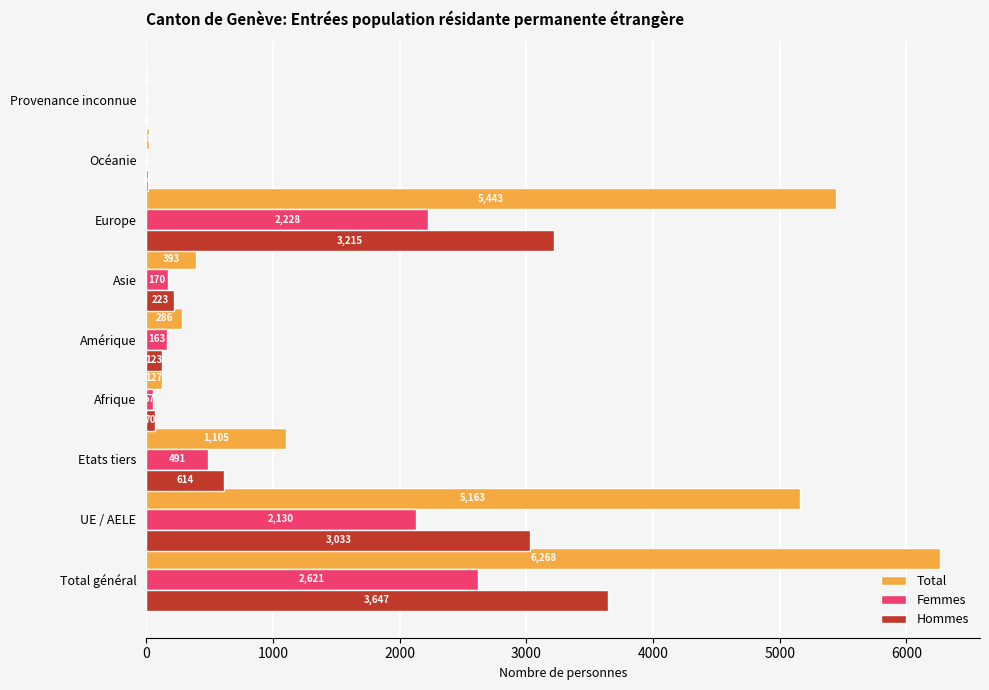

Count the number of data series in this chart.

3